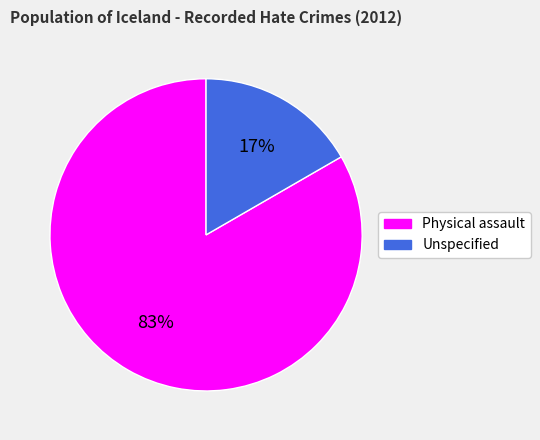

Rank the categories by value from highest to lowest.

Physical assault, Unspecified